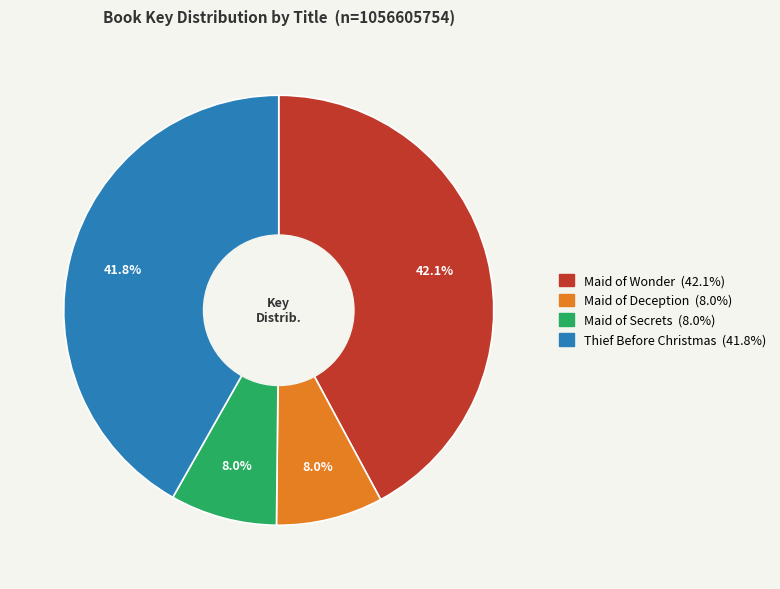

Is there any slice that represents more than half of the pie?

No